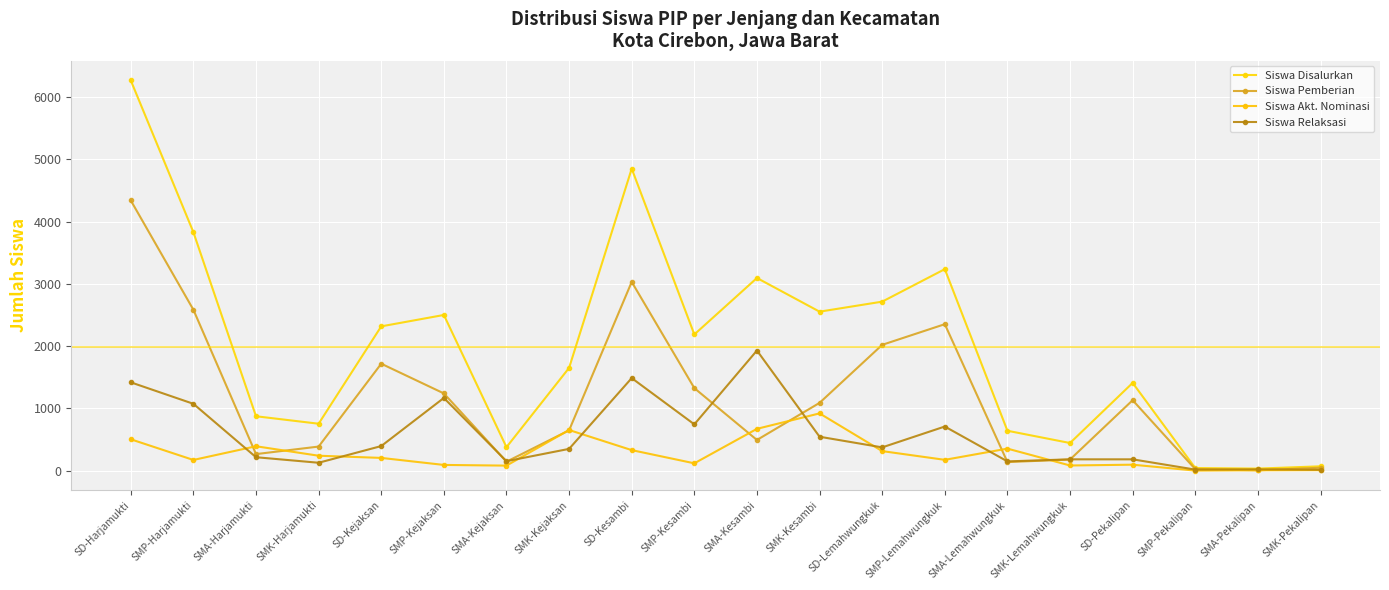

List the series in order of their overall mean, lowest first.

Siswa Akt. Nominasi, Siswa Relaksasi, Siswa Pemberian, Siswa Disalurkan